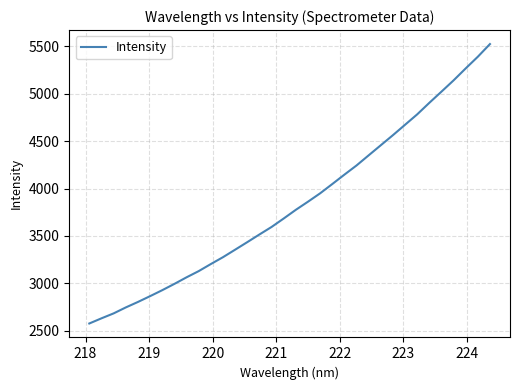

What is the difference between the maximum and minimum values?

2949.3